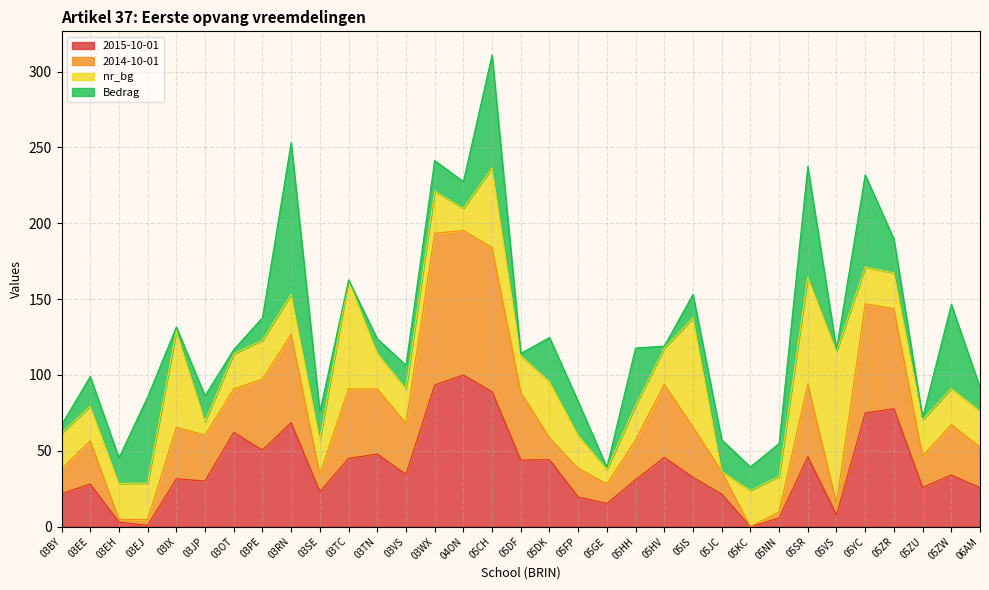

What is the difference between the maximum and minimum values in the 2015-10-01 series?

100.0